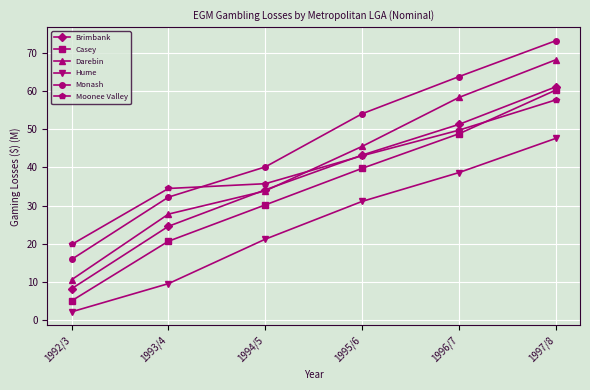

True or false: Darebin and Hume cross at least once.

False